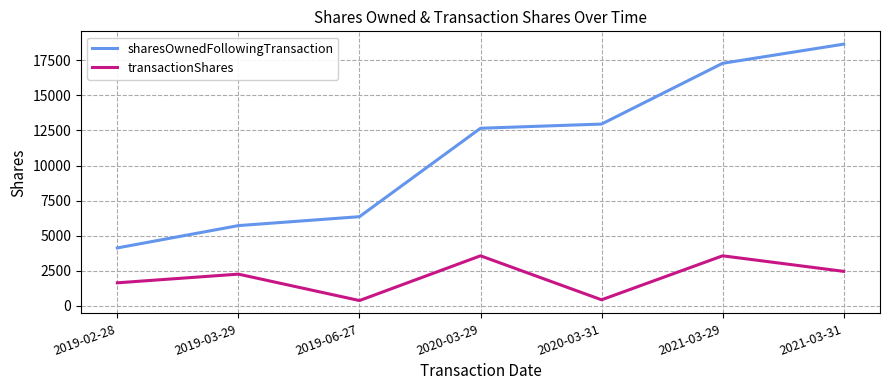

Rank the series by their average value, from lowest to highest.

transactionShares, sharesOwnedFollowingTransaction